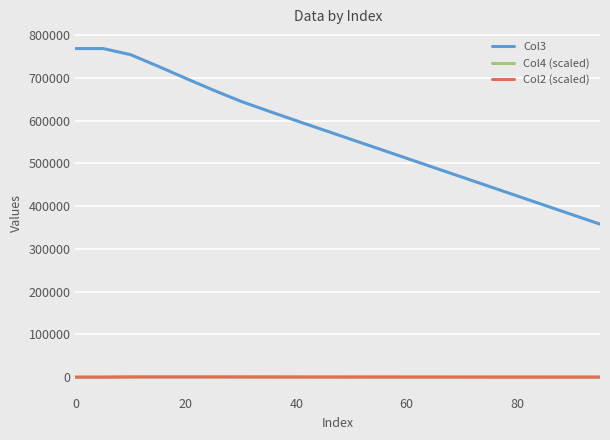

Which series has the largest range (max minus min)?

Col3